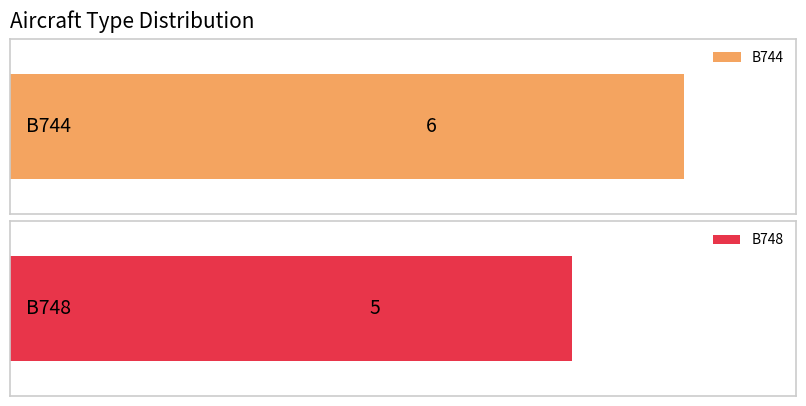

Where is the data nearest to the value 5?

B748